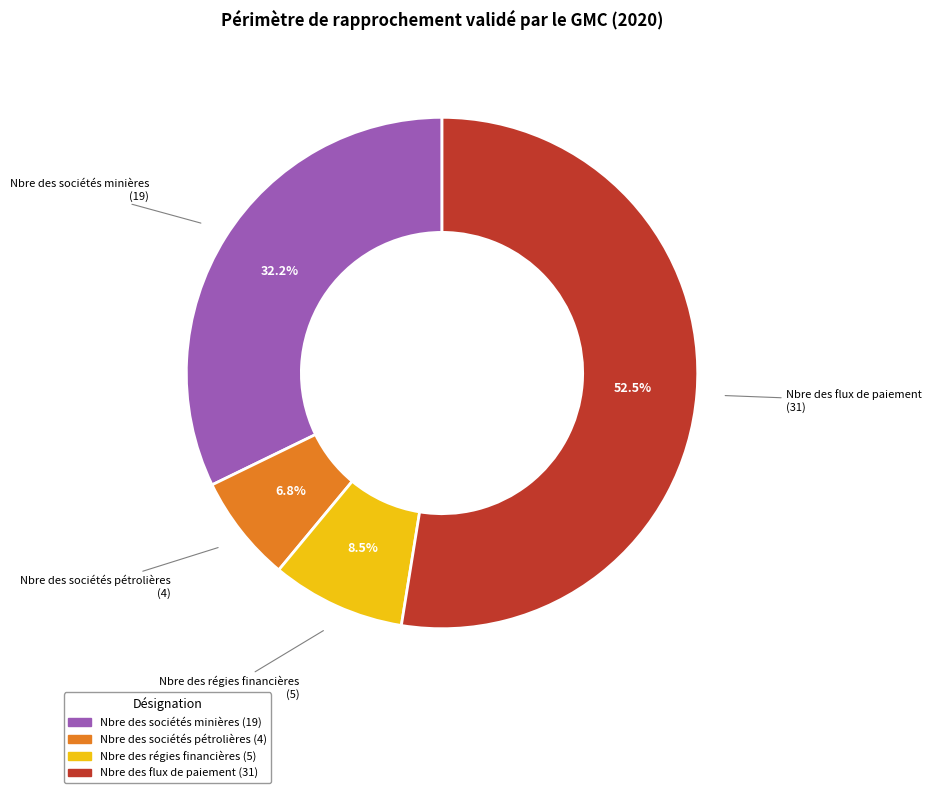

Combined, do Nbre des sociétés pétrolières and Nbre des sociétés minières account for over 50%?

No